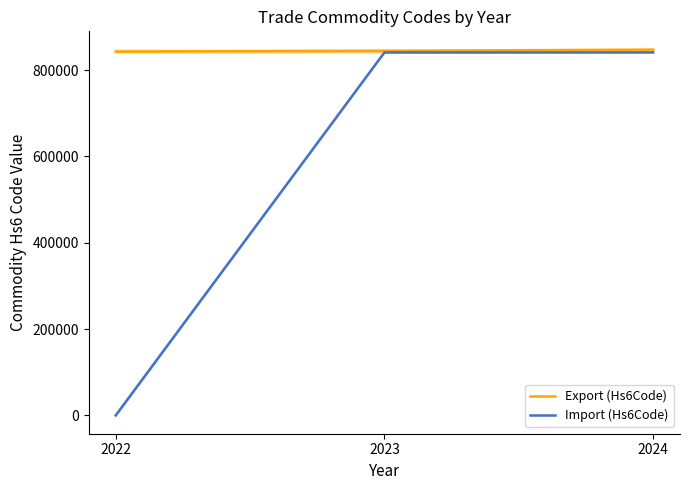

How many lines are shown in the chart?

2